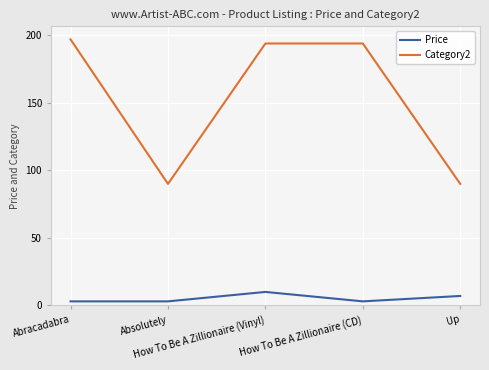

The value of Category2 at Abracadabra is 295.1. True or false?

False